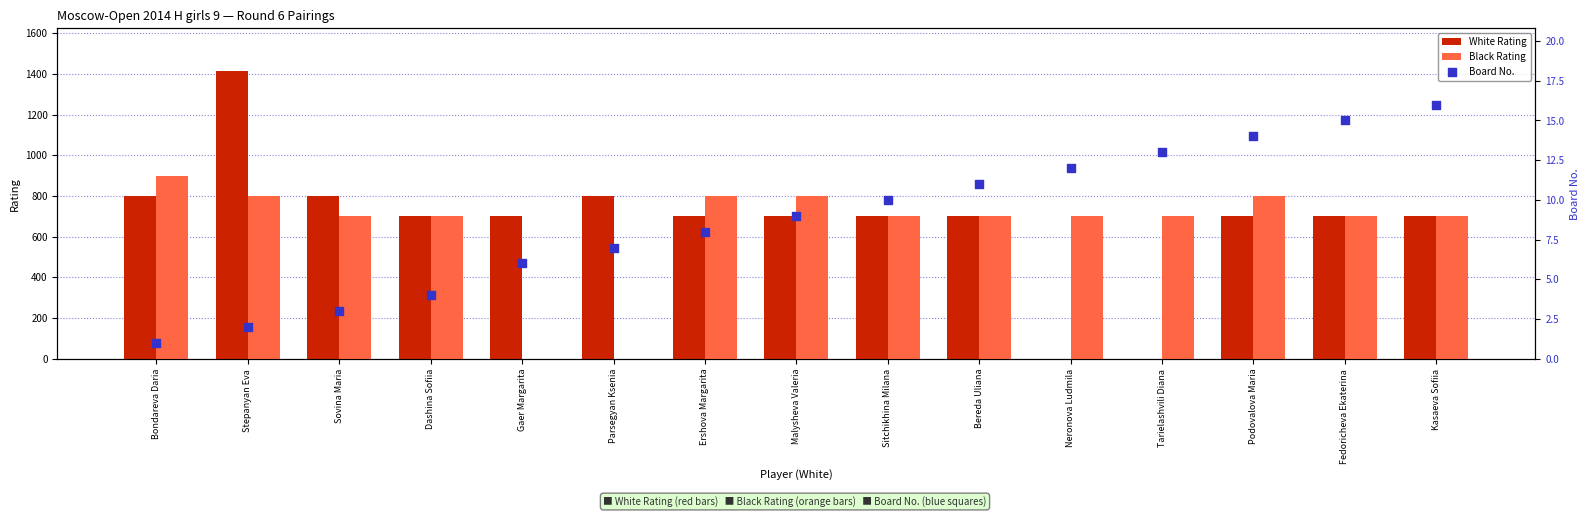

Which series has the widest spread of Y values?

White Rating